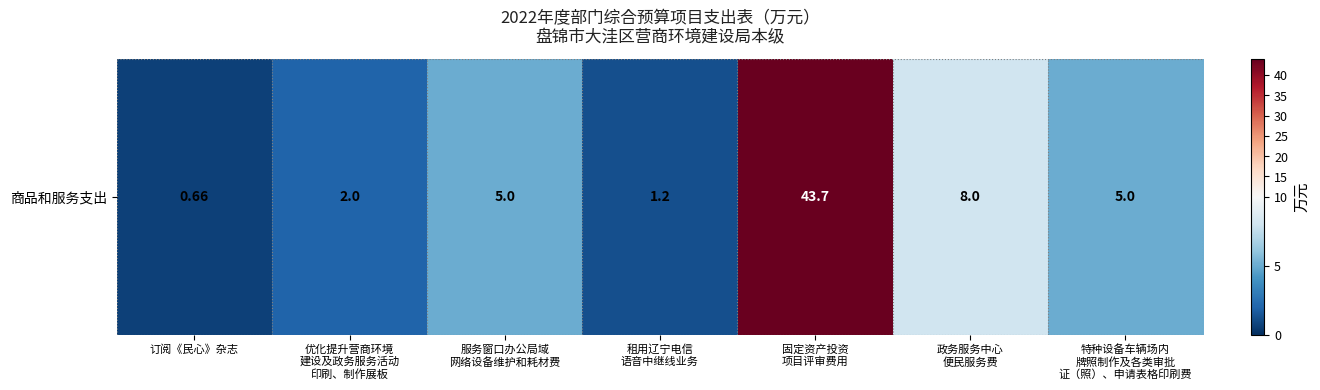

Reading left to right, transcribe all the data shown in this chart.

订阅《民心》杂志=0.7	优化提升营商环境
建设及政务服务活动
印刷、制作展板=2.0	服务窗口办公局域
网络设备维护和耗材费=5.0	租用辽宁电信
语音中继线业务=1.2	固定资产投资
项目评审费用=43.7	政务服务中心
便民服务费=8.0	特种设备车辆场内
牌照制作及各类审批
证（照）、申请表格印刷费=5.0